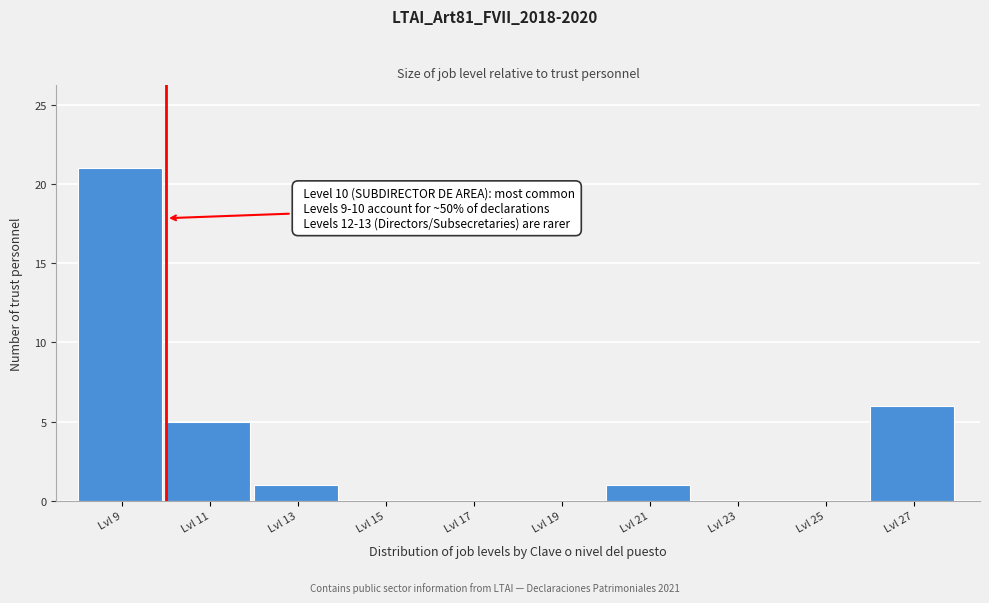

Reading left to right, list all the values displayed in this chart.

Lvl 9=21	Lvl 11=5	Lvl 13=1	Lvl 15=0	Lvl 17=0	Lvl 19=0	Lvl 21=1	Lvl 23=0	Lvl 25=0	Lvl 27=6